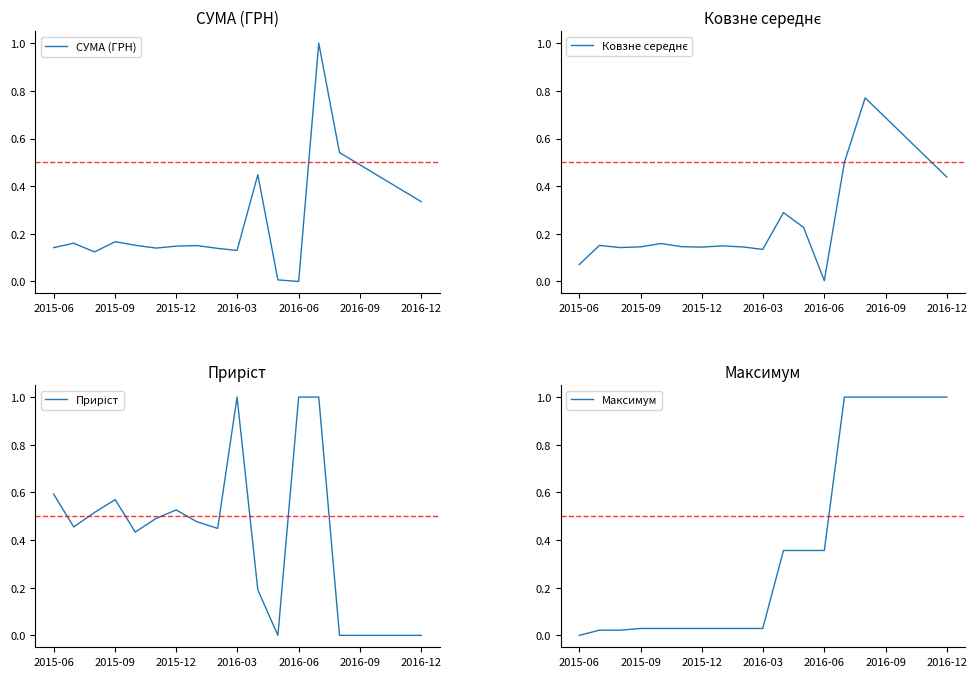

What is the difference between the maximum and minimum values in the Максимум series?

1.0